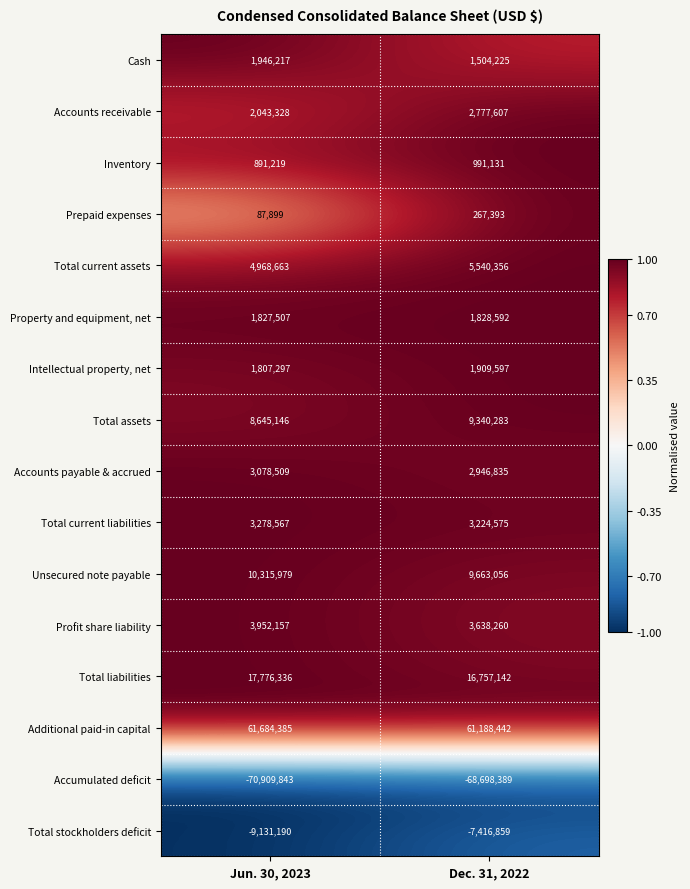

How many series are shown in this chart?

16